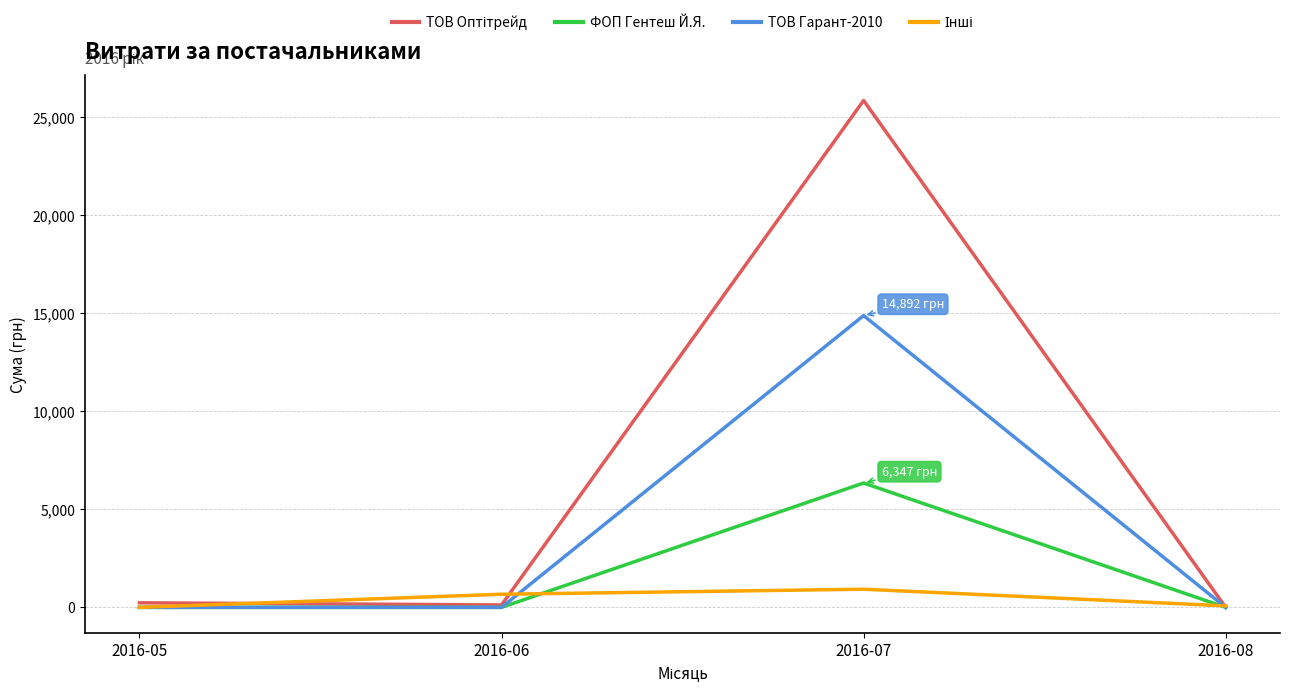

What is the difference between the maximum and minimum values in the ФОП Гентеш Й.Я. series?

6347.0